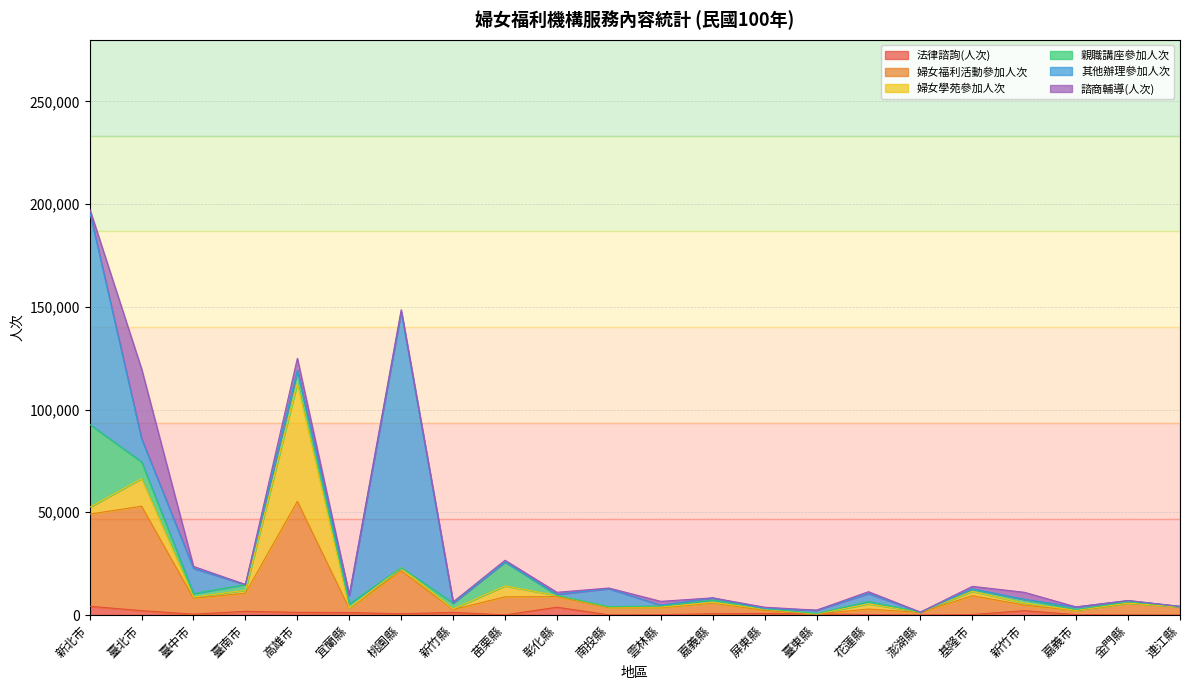

Between which two adjacent categories do 法律諮詢(人次) and 親職講座參加人次 first intersect?

宜蘭縣 and 桃園縣